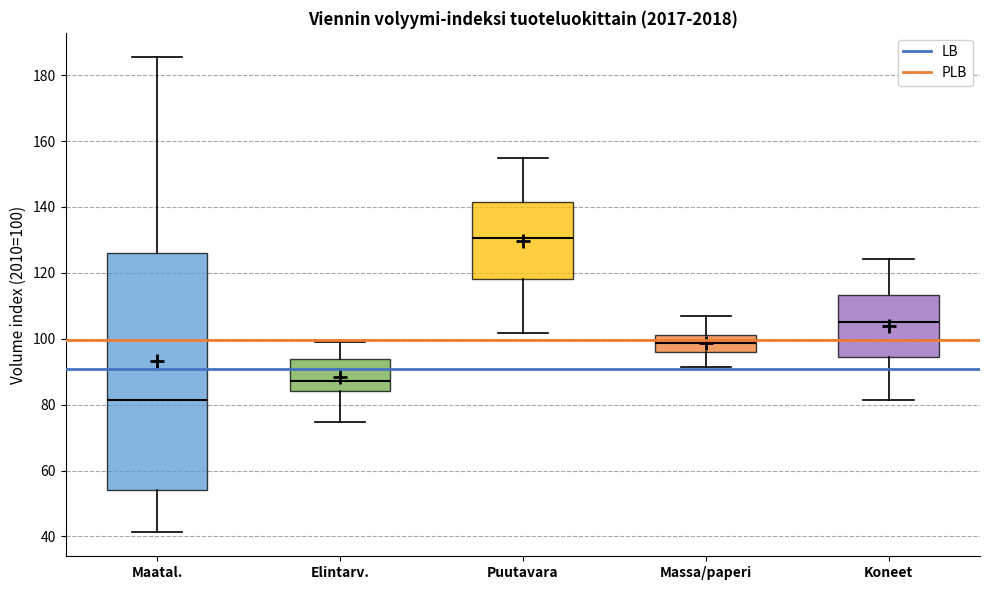

Where is the lower edge of the box for Maatal. on the y-axis? The values are not printed on the chart, so give them approximately, as read against the axis.

54